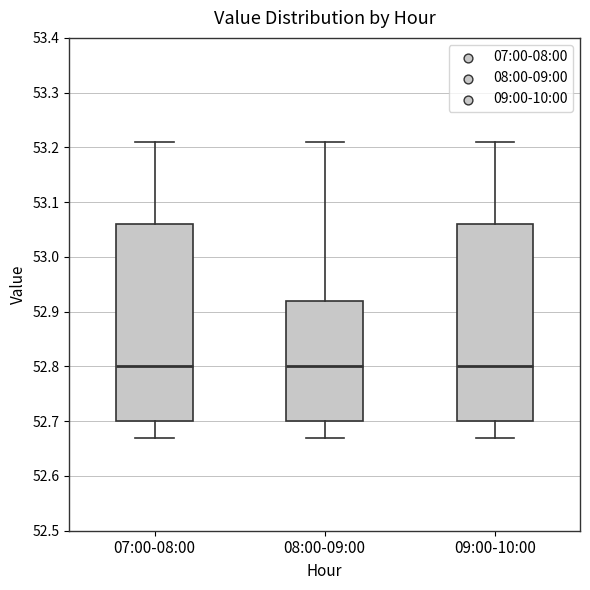

Reading left to right, read every box against the y-axis: the position of its median line, the range the box covers, and the ends of its whiskers. The values are not printed on the chart, so give them approximately, as read against the axis.

07:00-08:00: median 52.80, box 52.70 to 53.06, whiskers 52.67 to 53.21
08:00-09:00: median 52.80, box 52.70 to 52.92, whiskers 52.67 to 53.21
09:00-10:00: median 52.80, box 52.70 to 53.06, whiskers 52.67 to 53.21